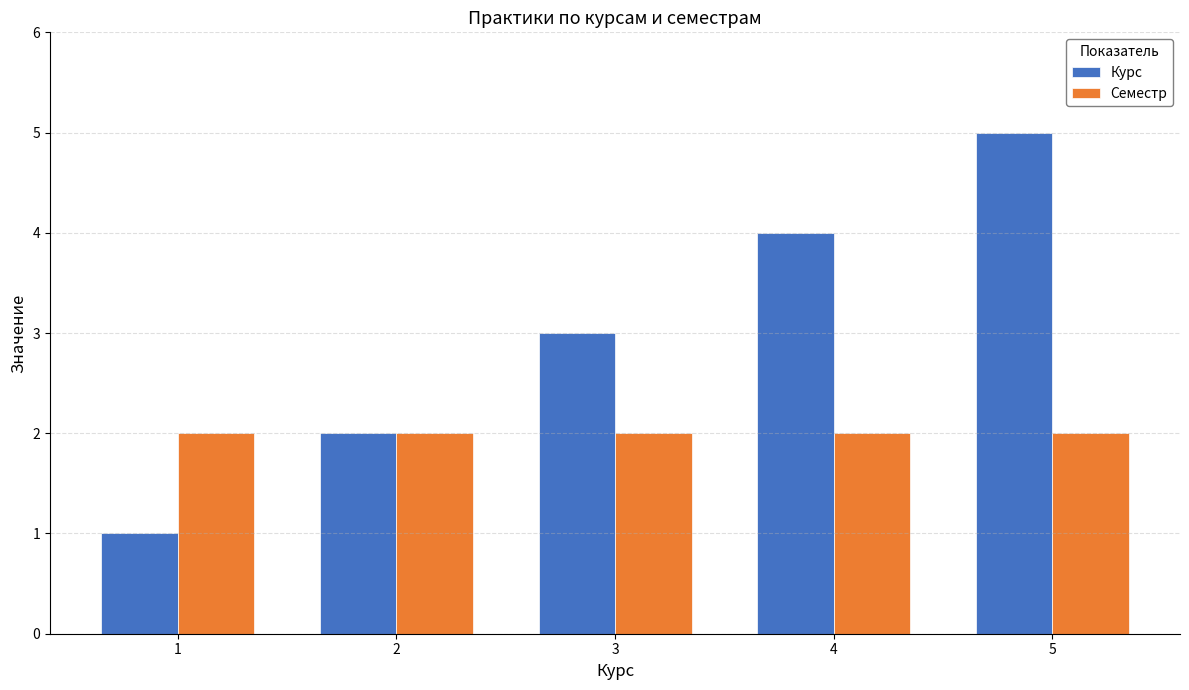

What is the sum of the Курс values at 4 and 1?

5